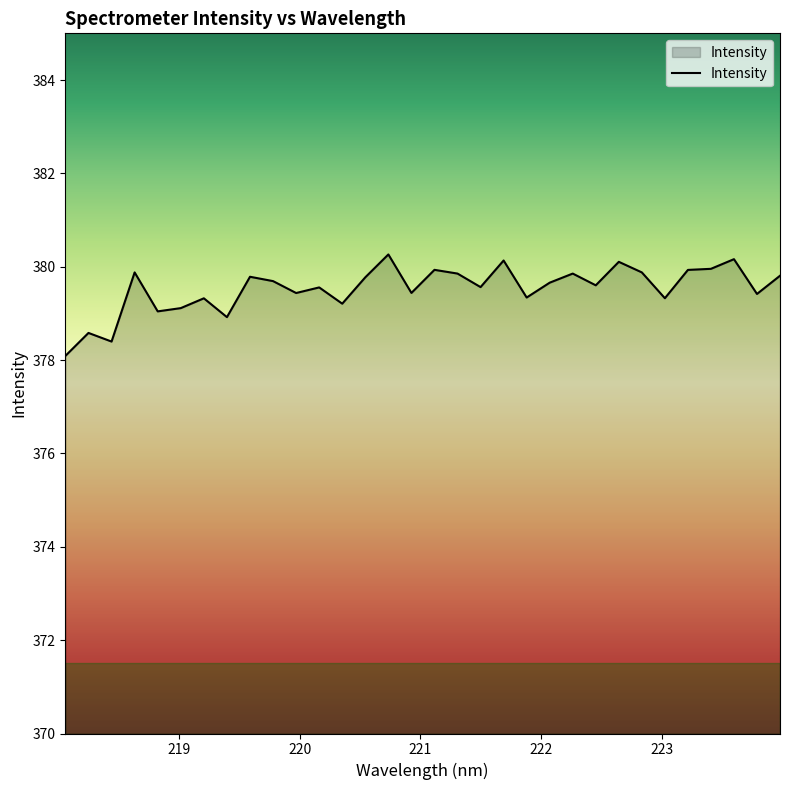

What is the minimum value shown in the chart?

378.1